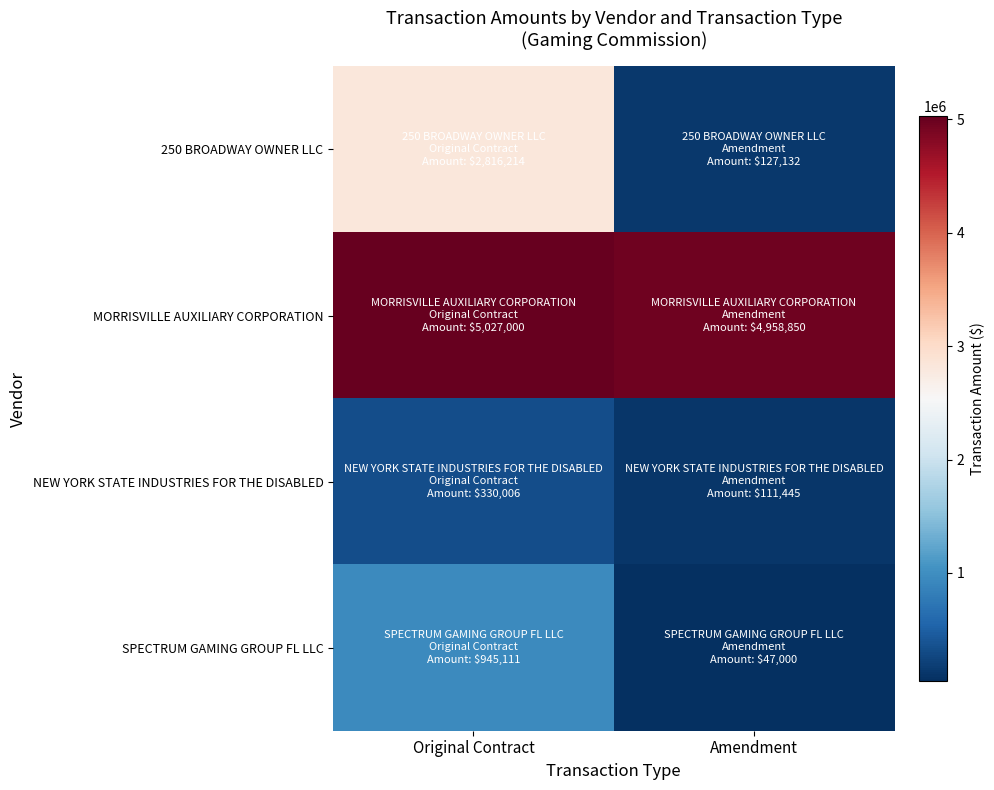

Which series has the largest range (max minus min)?

250 BROADWAY OWNER LLC